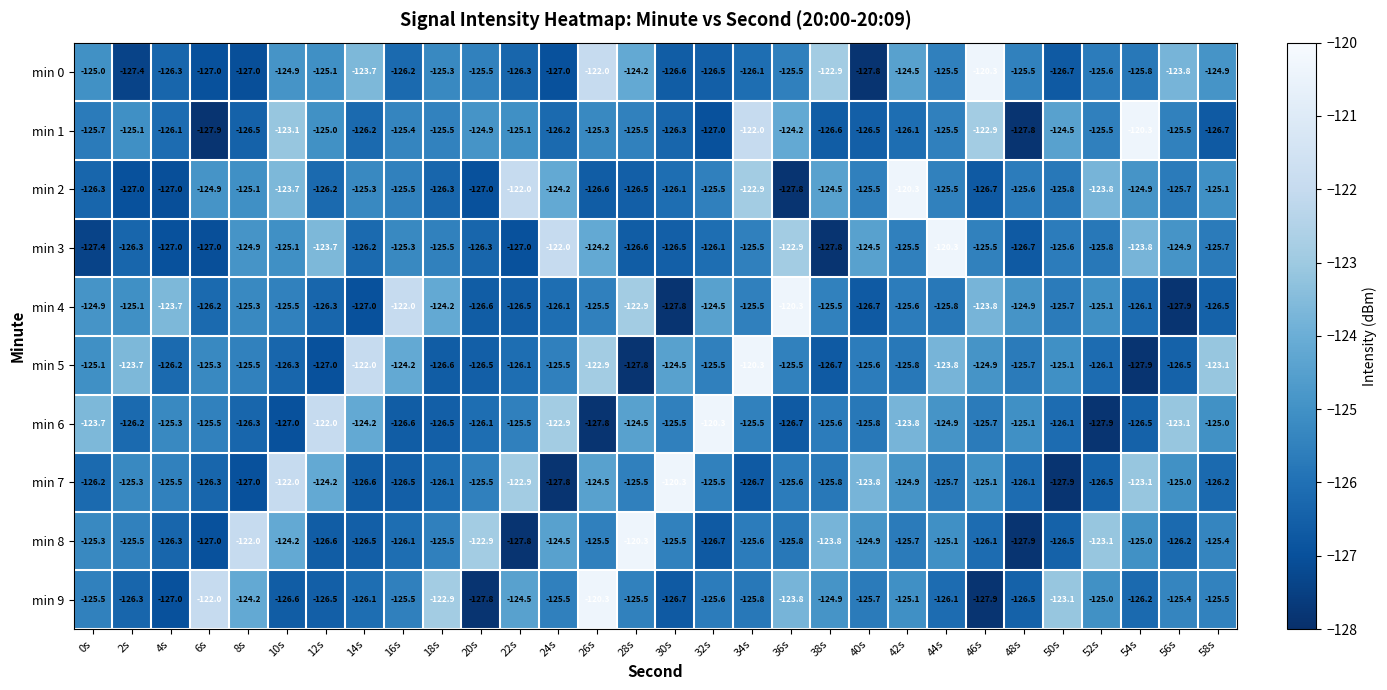

What is the sum of the min 2 values at 16s and 30s?

-251.6